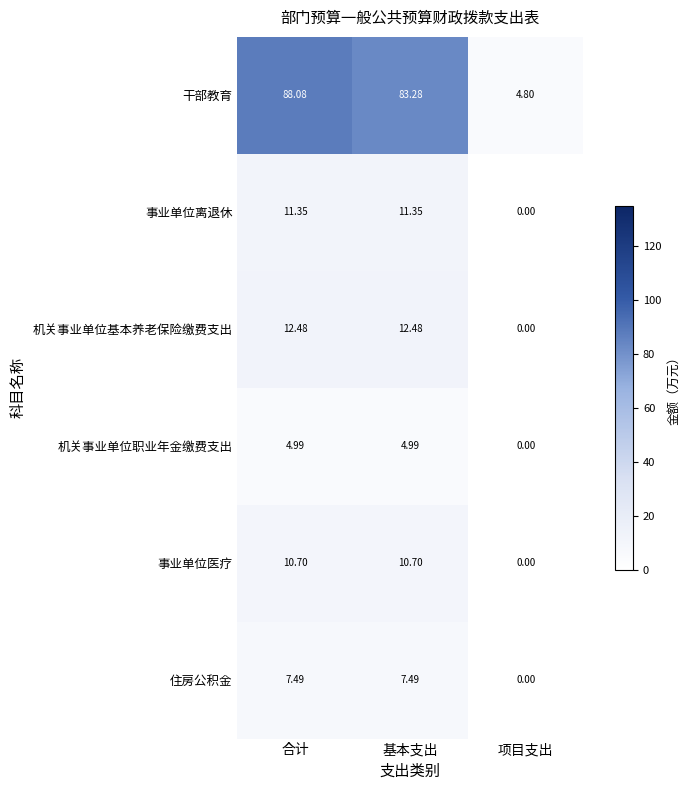

List the series in order of their peak value, lowest first.

机关事业单位职业年金缴费支出, 住房公积金, 事业单位医疗, 事业单位离退休, 机关事业单位基本养老保险缴费支出, 干部教育